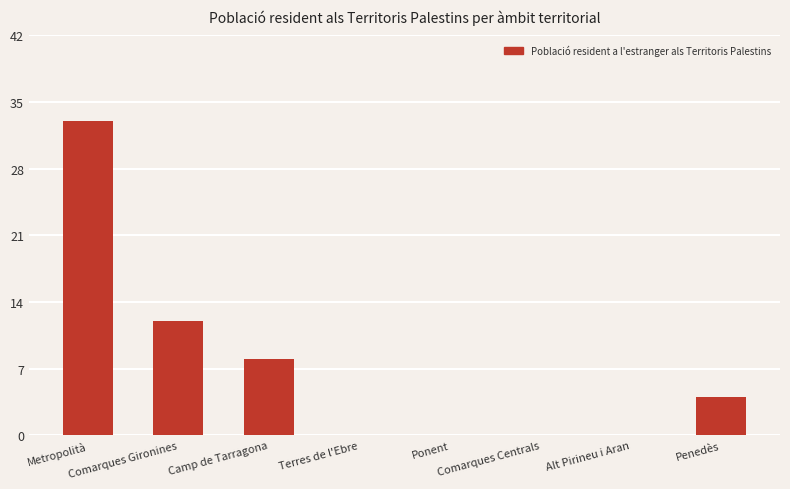

Reading left to right, what are all the values shown in this chart?

Metropolità=33	Comarques Gironines=12	Camp de Tarragona=8	Terres de l'Ebre=0	Ponent=0	Comarques Centrals=0	Alt Pirineu i Aran=0	Penedès=4